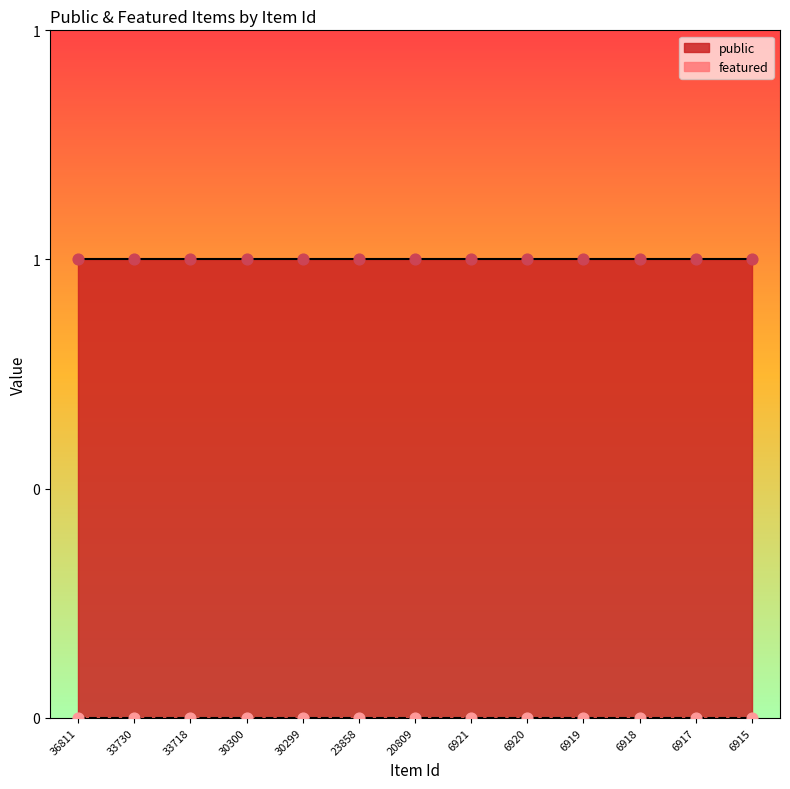

Which series has the largest total across all categories?

public